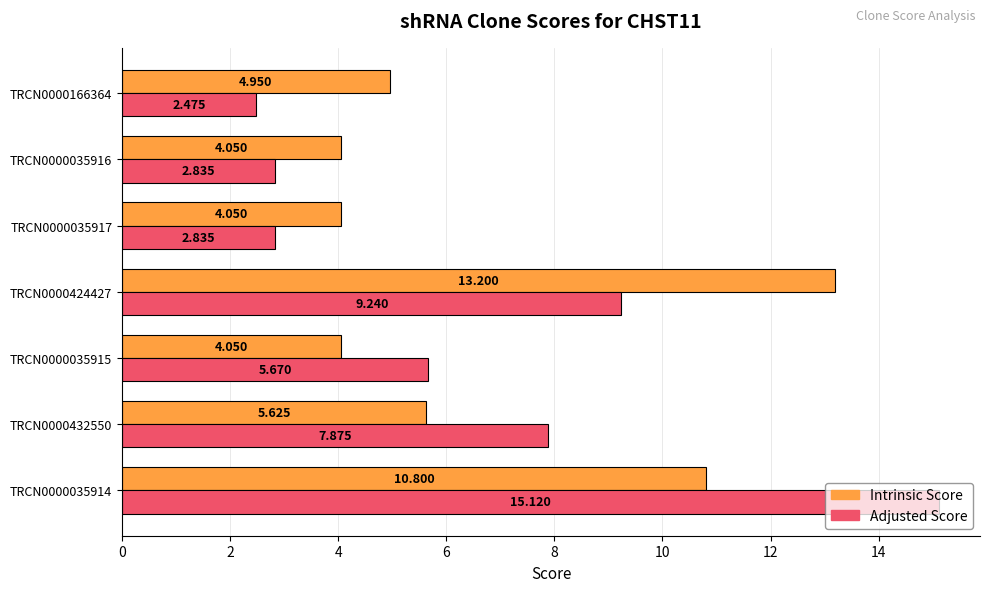

Which series changed the most between TRCN0000035915 and TRCN0000424427?

Intrinsic Score